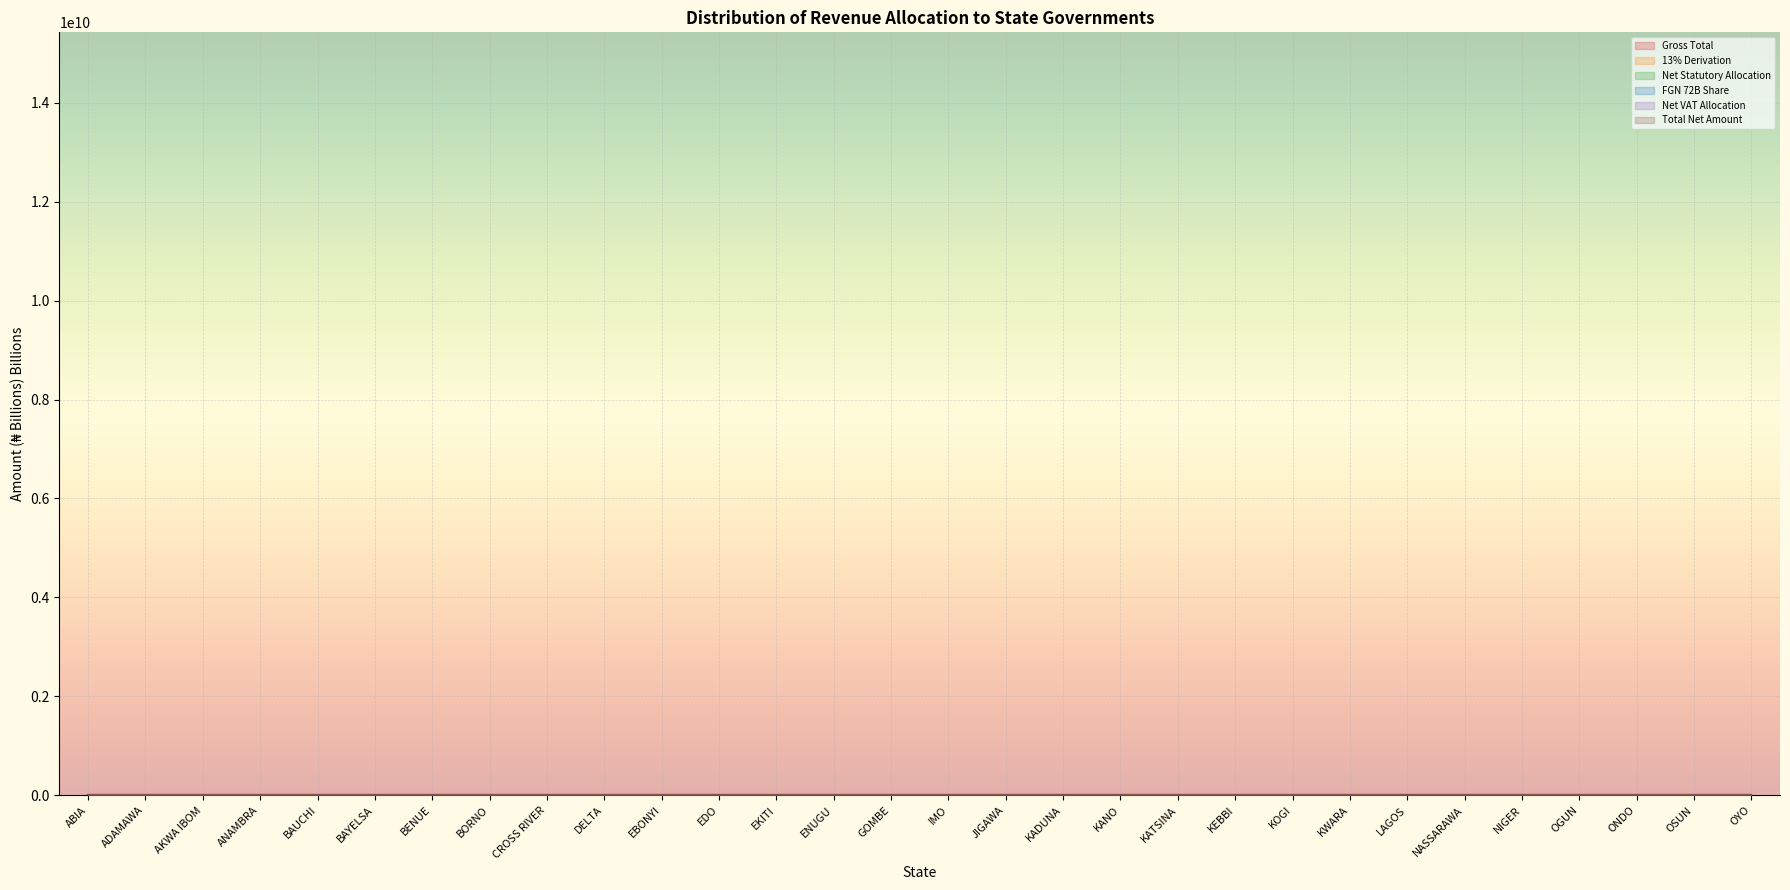

What is the spread (max minus min) of values at ENUGU?

4.4